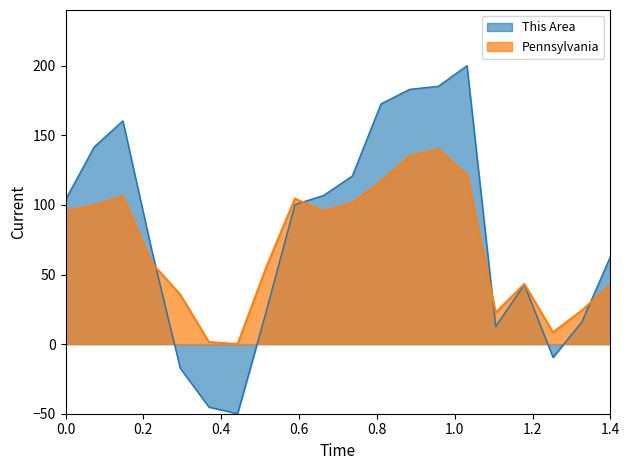

True or false: Pennsylvania has a value of 21.2 at 0.0.

False